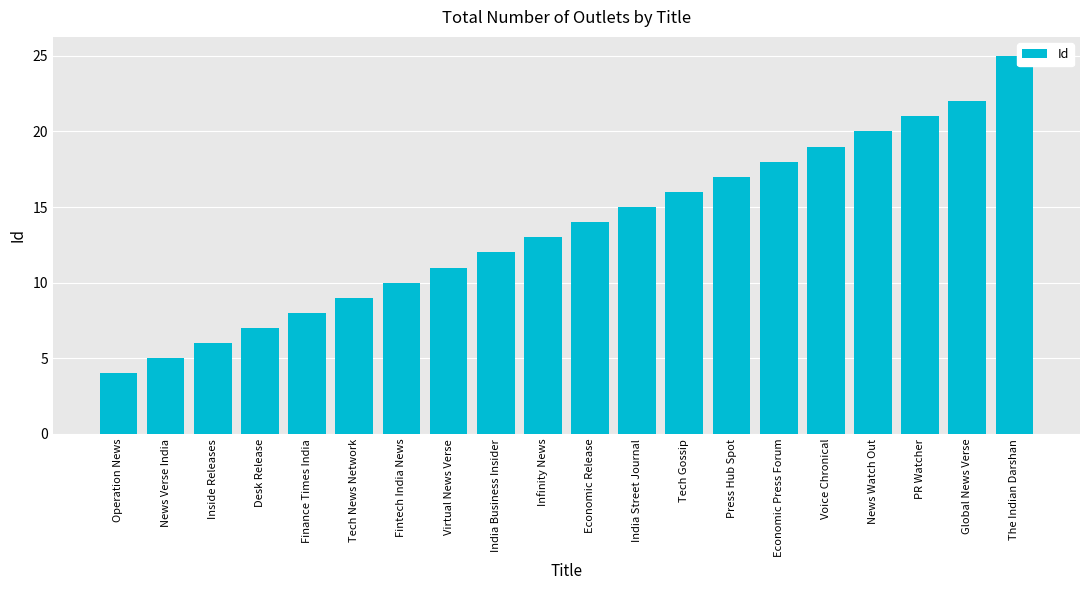

List the labels in order of value, largest first.

The Indian Darshan, Global News Verse, PR Watcher, News Watch Out, Voice Chronical, Economic Press Forum, Press Hub Spot, Tech Gossip, India Street Journal, Economic Release, Infinity News, India Business Insider, Virtual News Verse, Fintech India News, Tech News Network, Finance Times India, Desk Release, Inside Releases, News Verse India, Operation News